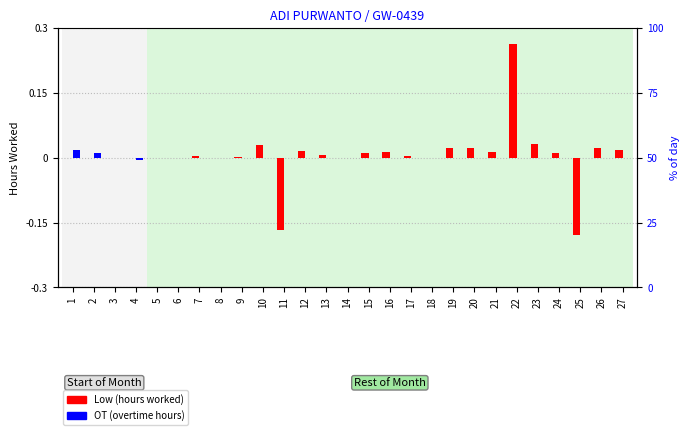

How many positive values does the OT (hours) series have?

2